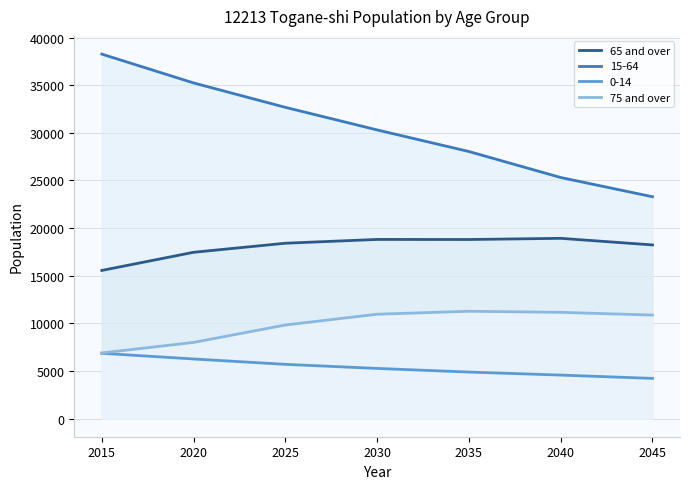

What is the difference between the second highest and minimum values in the 65 and over series?

3255